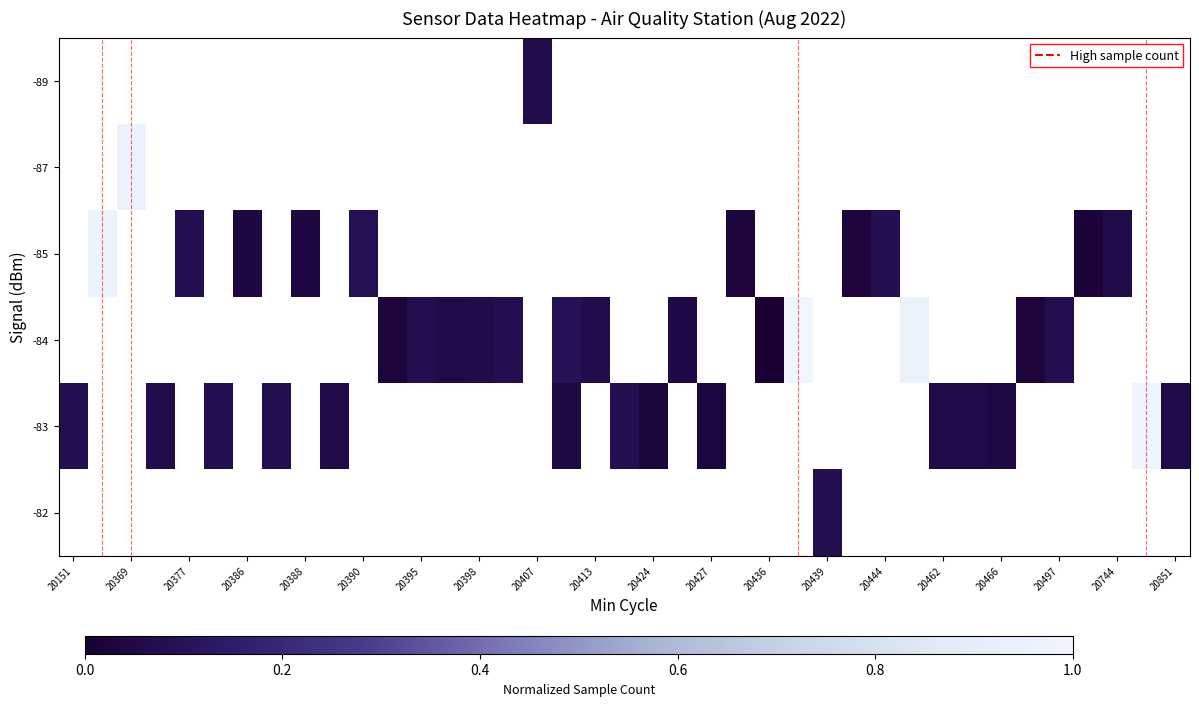

Count the number of categories in the chart.

39